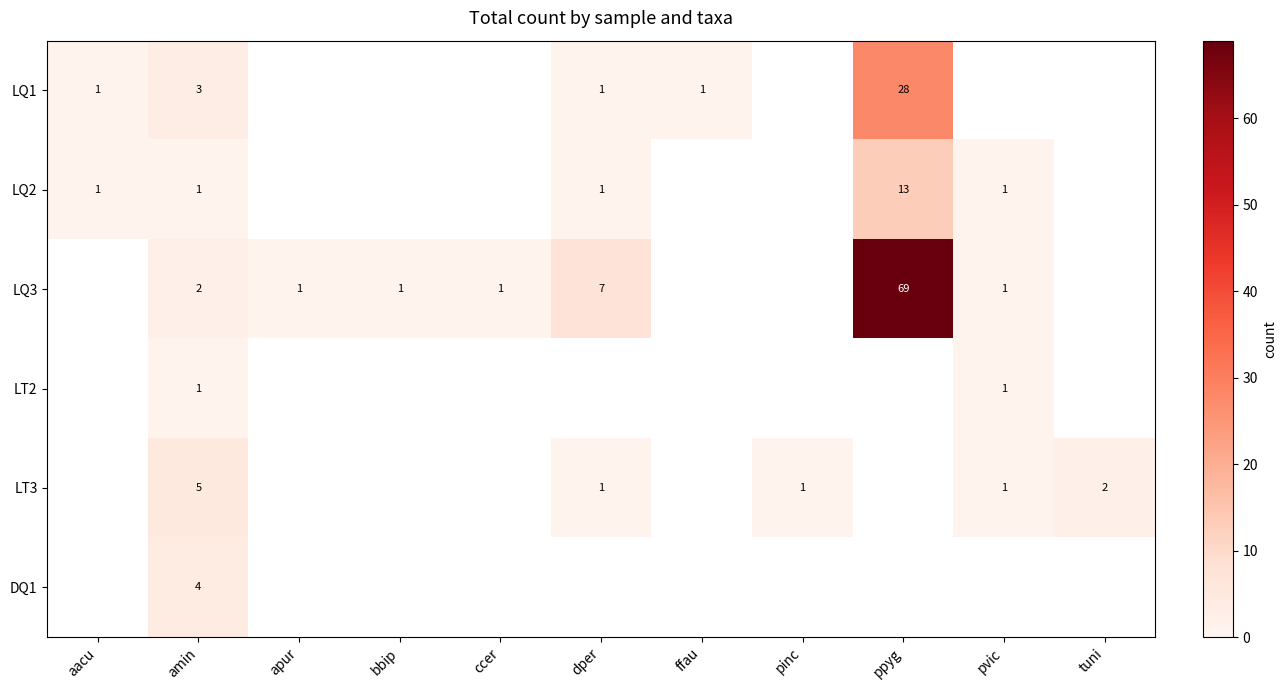

The LQ3 series shows 2 at amin. True or false?

True